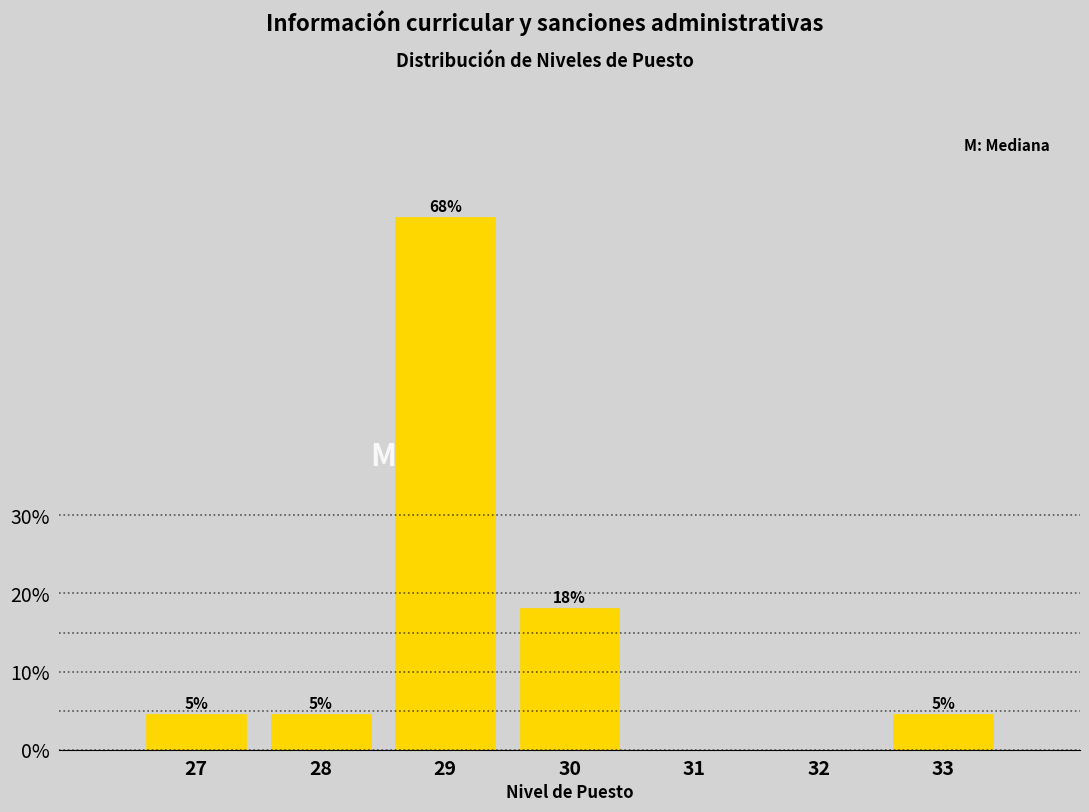

Are the bars horizontal?

No